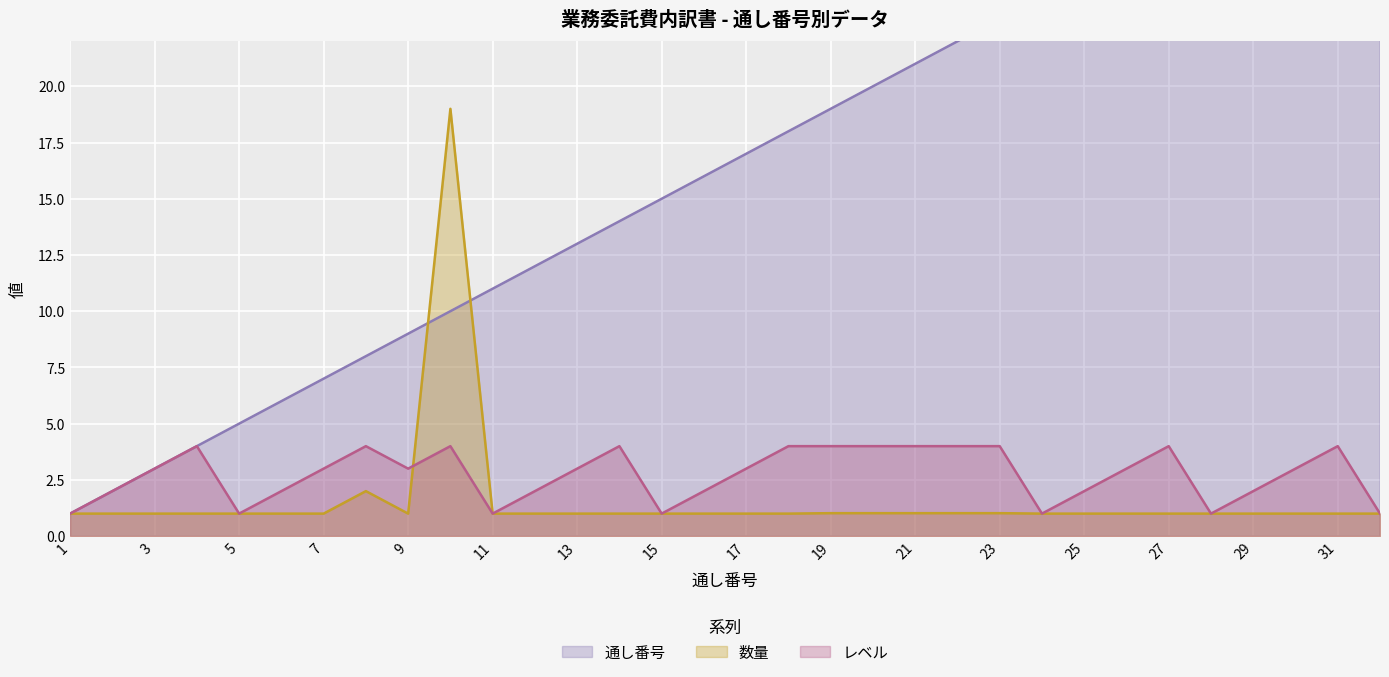

Reading left to right, list all the values displayed in this chart.

通し番号: 1.0	2.0	3.0	4.0	5.0	6.0	7.0	8.0	9.0	10.0	11.0	12.0	13.0	14.0	15.0	16.0	17.0	18.0	19.0	20.0	21.0	22.0	23.0	24.0	25.0	26.0	27.0	28.0	29.0	30.0	31.0	32.0
数量: 1.0	1.0	1.0	1.0	1.0	1.0	1.0	2.0	1.0	19.0	1.0	1.0	1.0	1.0	1.0	1.0	1.0	1.0	1.0	1.0	1.0	1.0	1.0	1.0	1.0	1.0	1.0	1.0	1.0	1.0	1.0	1.0
レベル: 1.0	2.0	3.0	4.0	1.0	2.0	3.0	4.0	3.0	4.0	1.0	2.0	3.0	4.0	1.0	2.0	3.0	4.0	4.0	4.0	4.0	4.0	4.0	1.0	2.0	3.0	4.0	1.0	2.0	3.0	4.0	1.0